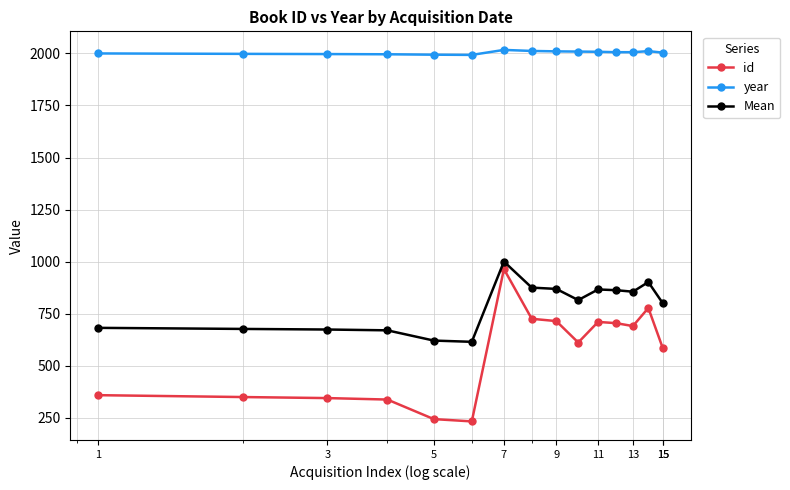

True or false: id and Mean cross at least once.

False